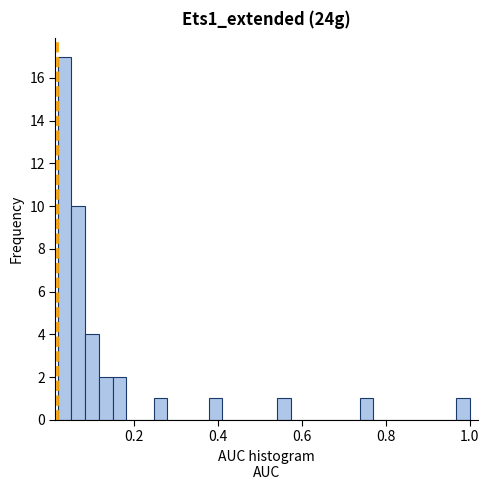

Read against the x-axis, roughly where is the centre of the tallest bar?

0.04